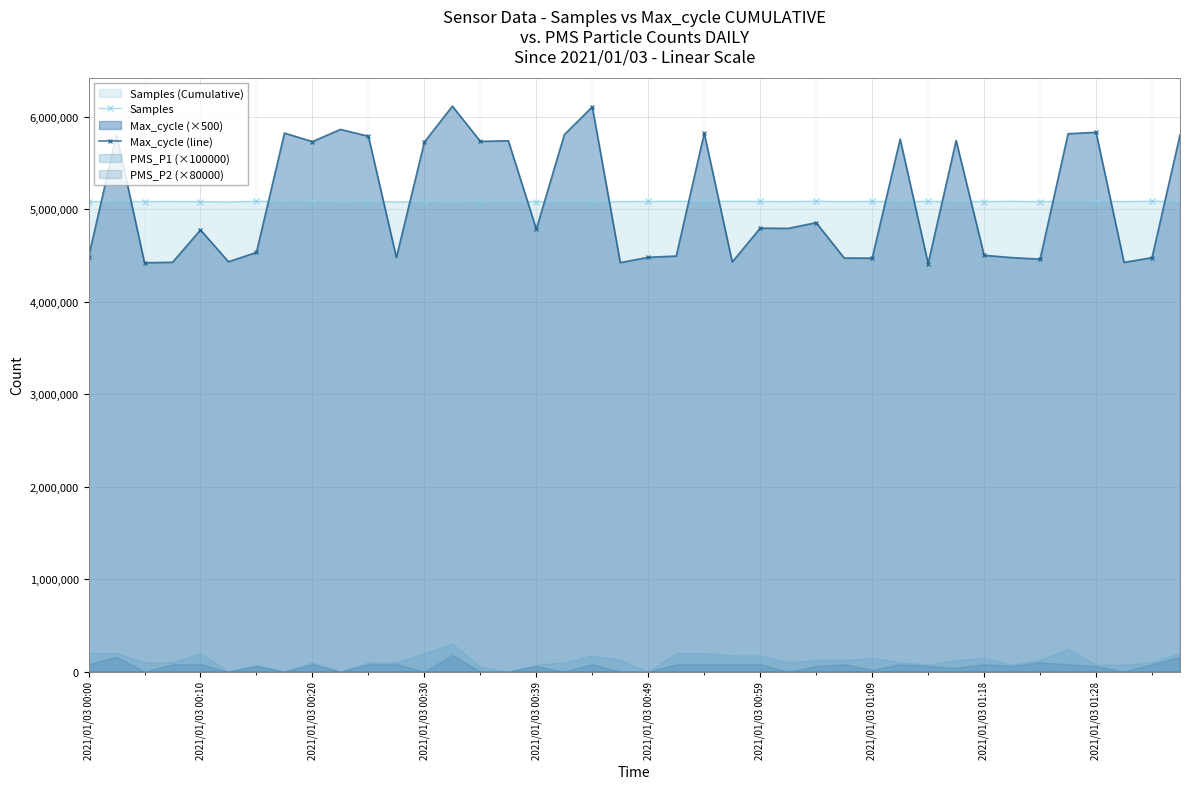

What is the highest value of the Max_cycle (line) series?

6113000